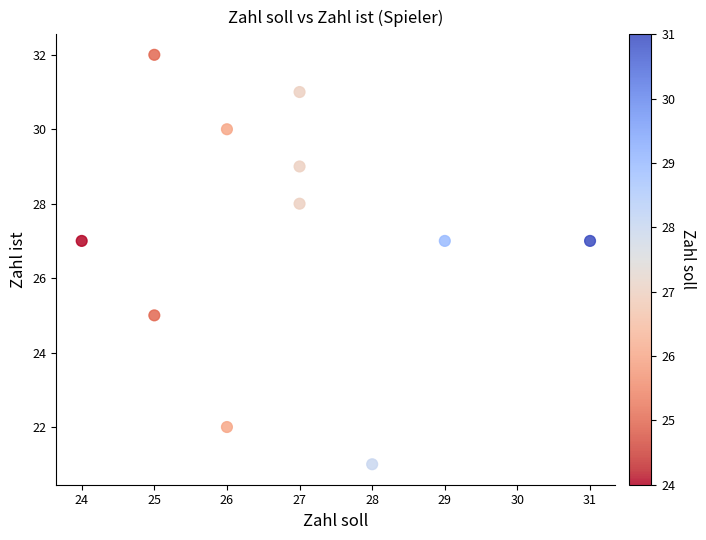

What is the average X value?

27